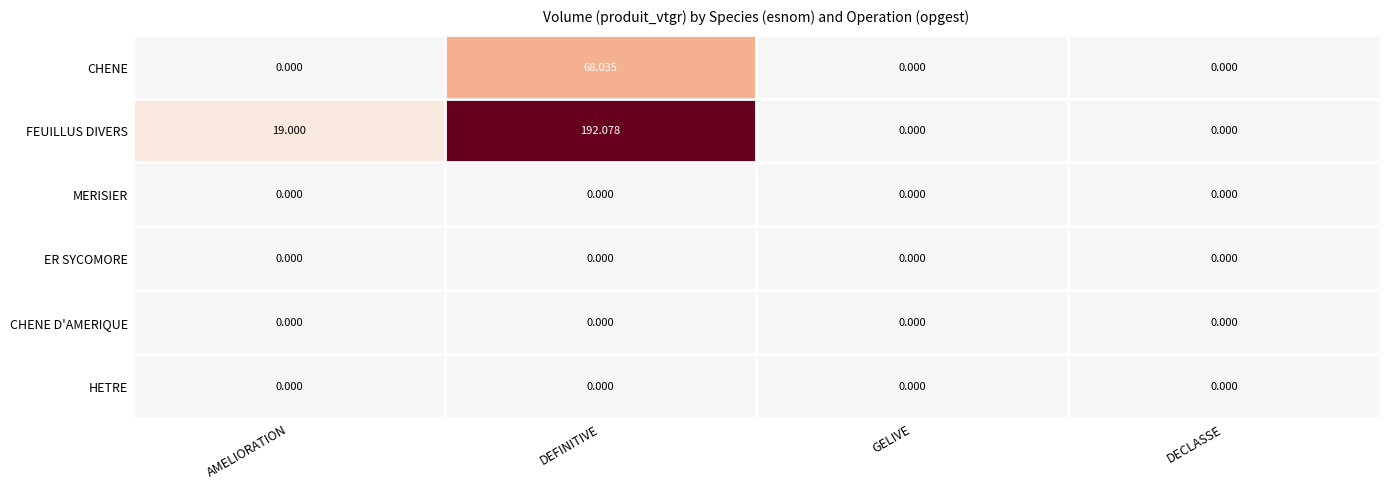

Which series has the largest total across all categories?

FEUILLUS DIVERS